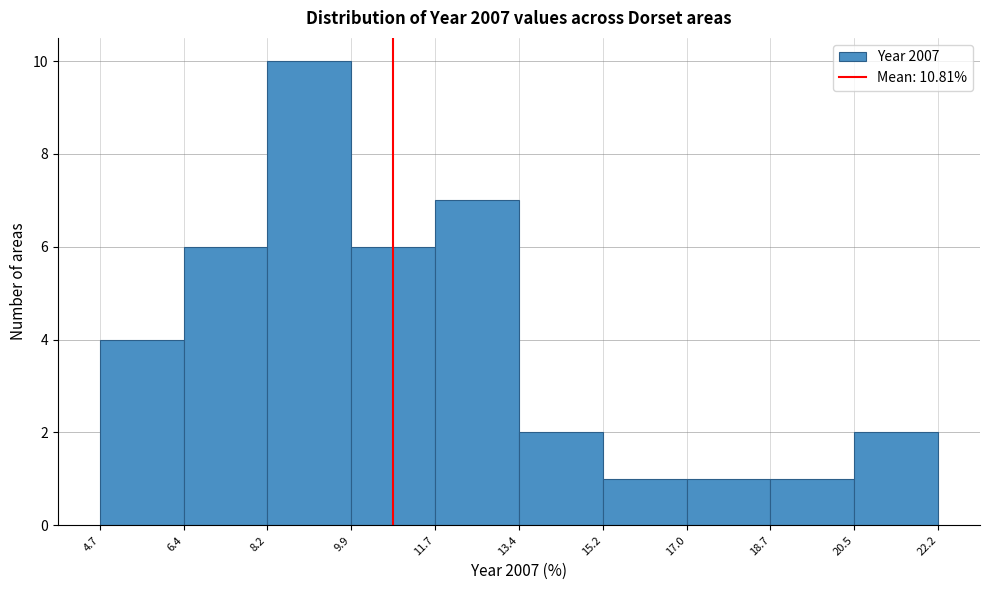

Over which range of the x-axis is the bar tallest?

8.2 to 9.9